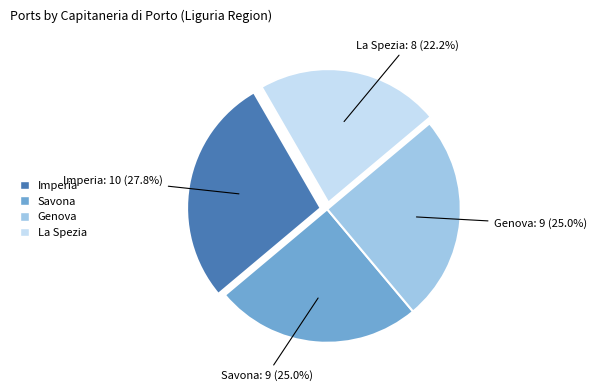

What percentage is the La Spezia slice, to the nearest percent?

22%